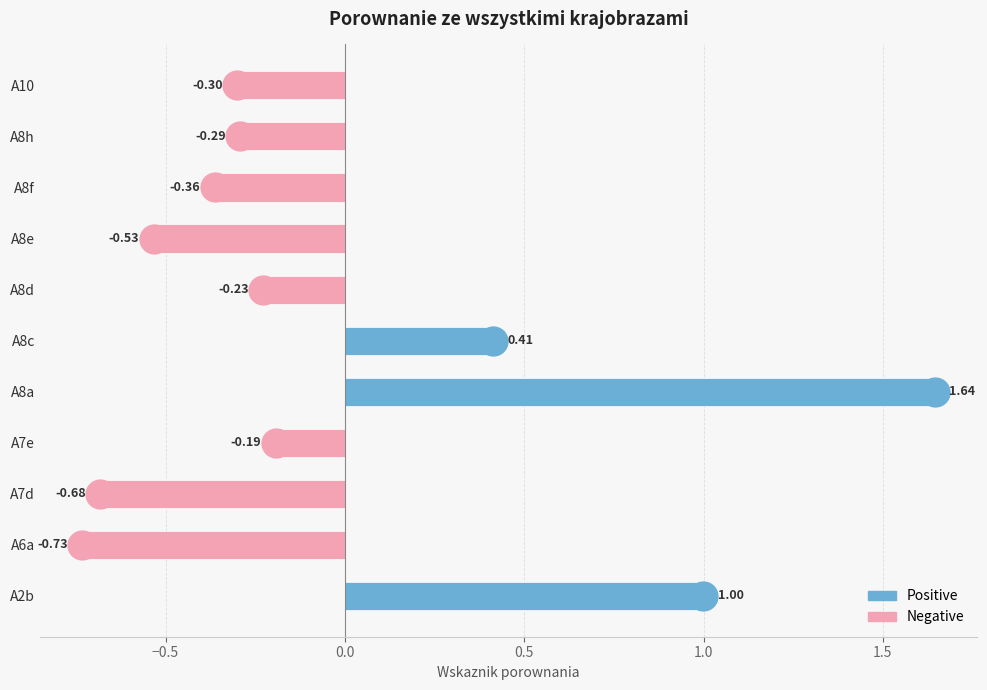

At how many categories does at least one series exceed 1?

1